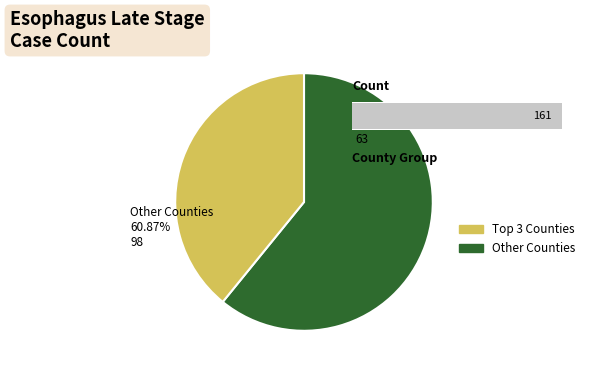

Is Greene County the majority of the pie?

No